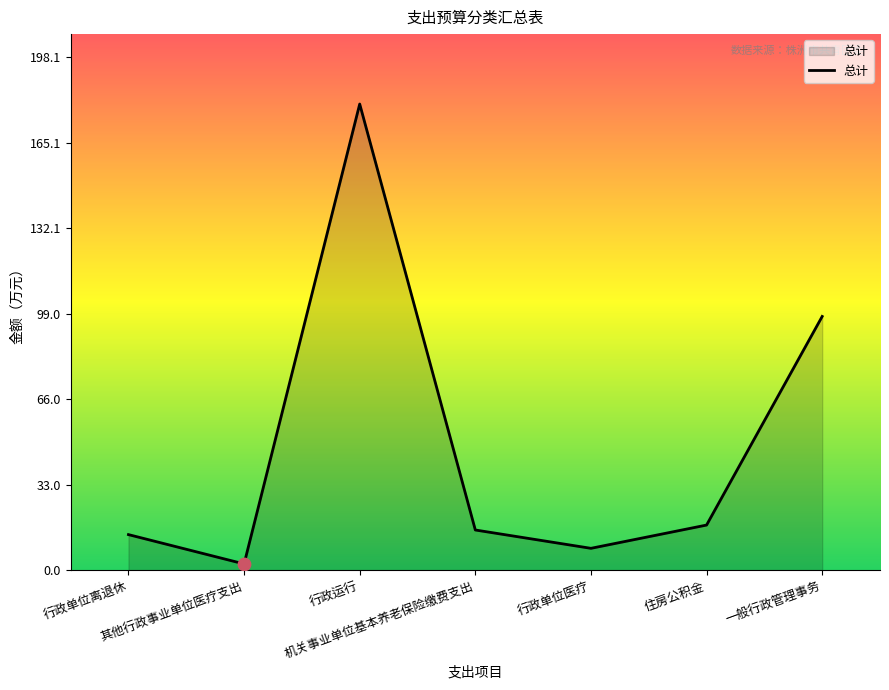

Approximately how many times larger is the value at 行政单位离退休 compared to 机关事业单位基本养老保险缴费支出?

0.9